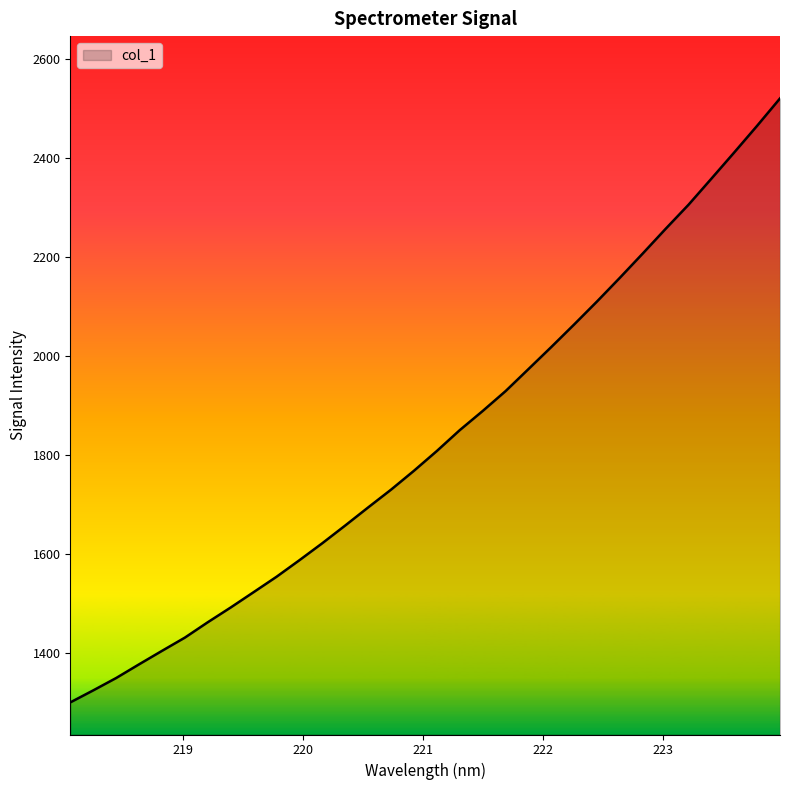

What is the difference between the maximum and minimum values?

1222.1